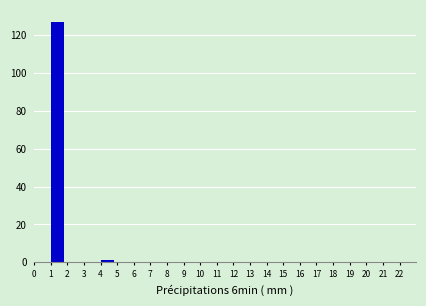

Reading left to right, transcribe this chart: for each bar, give the range it covers on the x-axis and its height. The values are not printed on the chart, so give them approximately, as read against the axis.

0 to 1: 0
1 to 2: 128
2 to 3: 0
3 to 4: 0
4 to 5: under 2
5 to 6: 0
6 to 7: 0
7 to 8: 0
8 to 9: 0
9 to 10: 0
10 to 11: 0
11 to 12: 0
12 to 13: 0
13 to 14: 0
14 to 15: 0
15 to 16: 0
16 to 17: 0
17 to 18: 0
18 to 19: 0
19 to 20: 0
20 to 21: 0
21 to 22: 0
22 to 23: 0